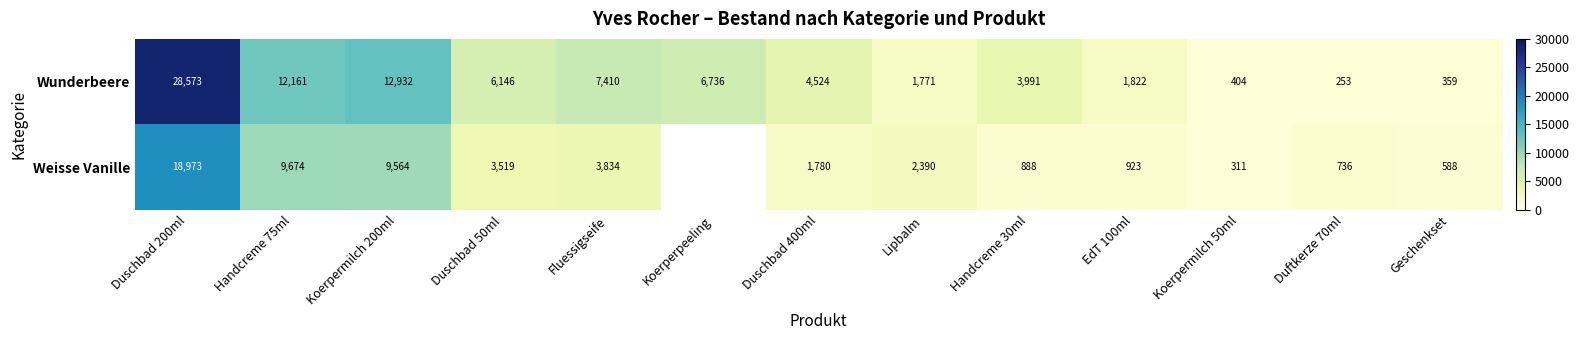

Count the number of categories in the chart.

13